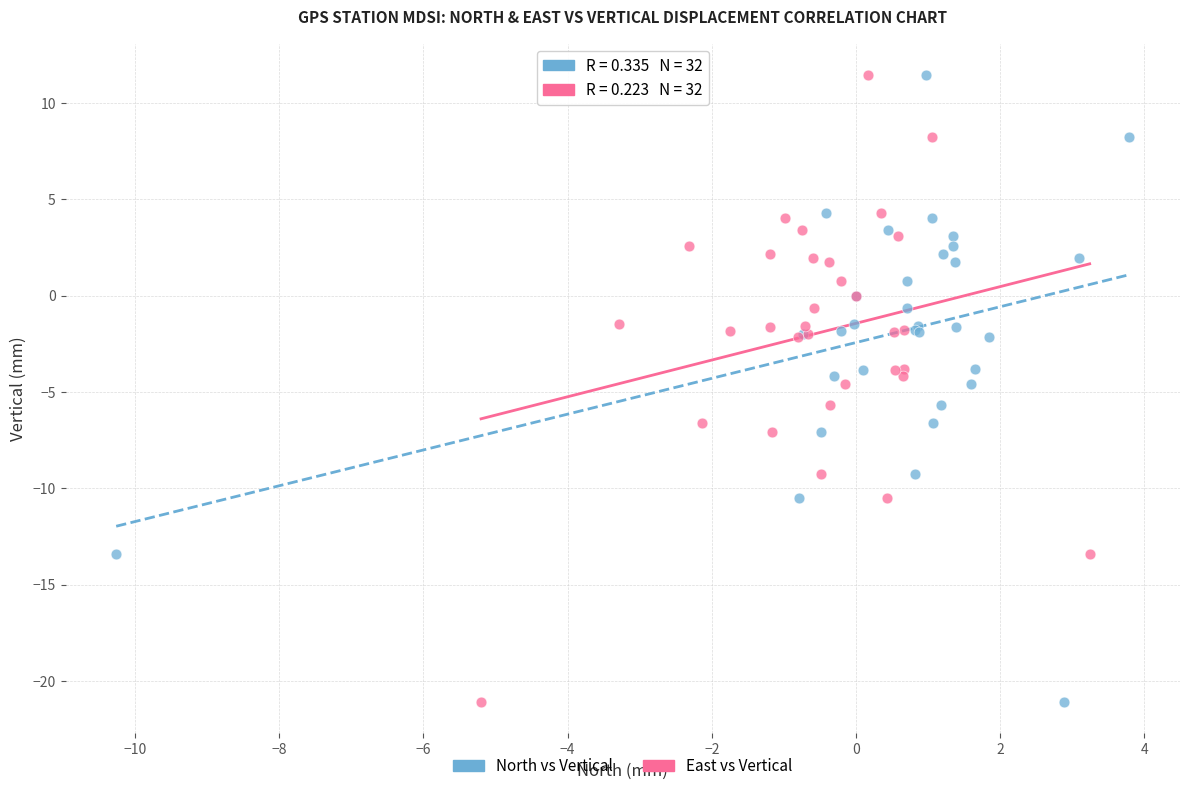

What are all the series names shown in the legend?

North vs Vertical, East vs Vertical